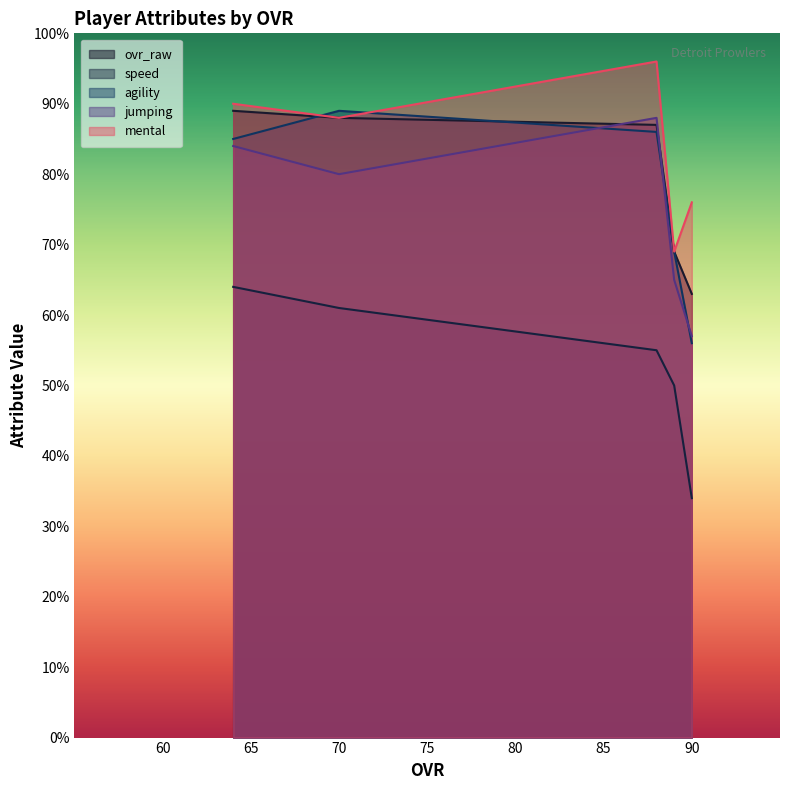

What is the highest value of the ovr_raw series?

89